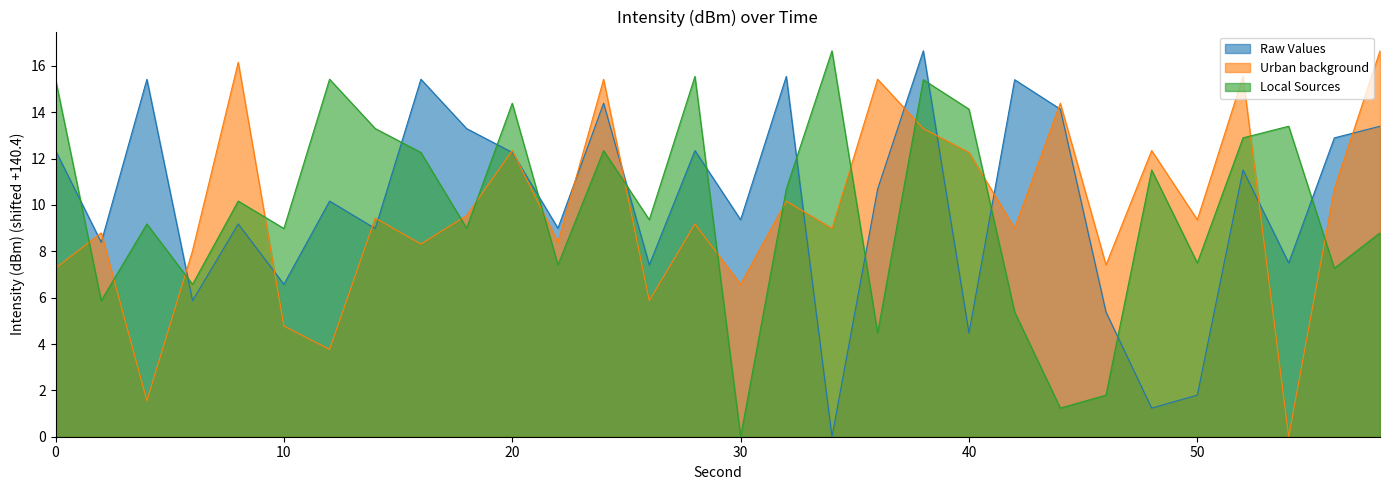

Between 4 and 18, which series saw the biggest shift?

Urban background